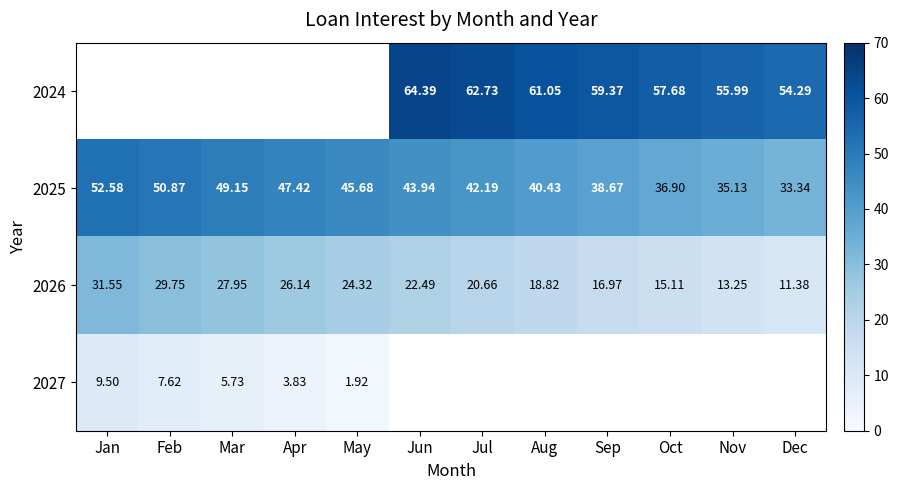

Is the value of 2025 at May greater than the value of 2026 at Sep?

Yes